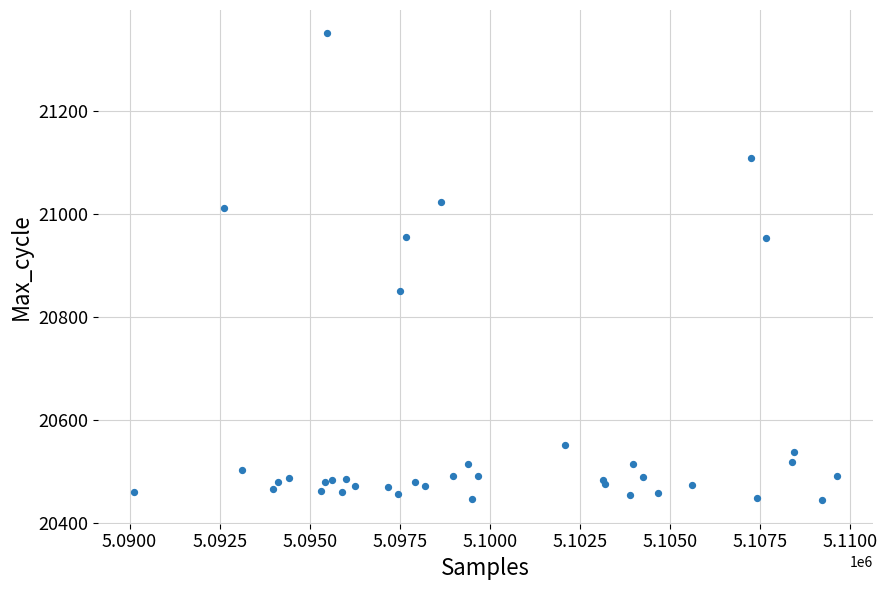

What Y value in the scatter plot is closest to 20896?

20850